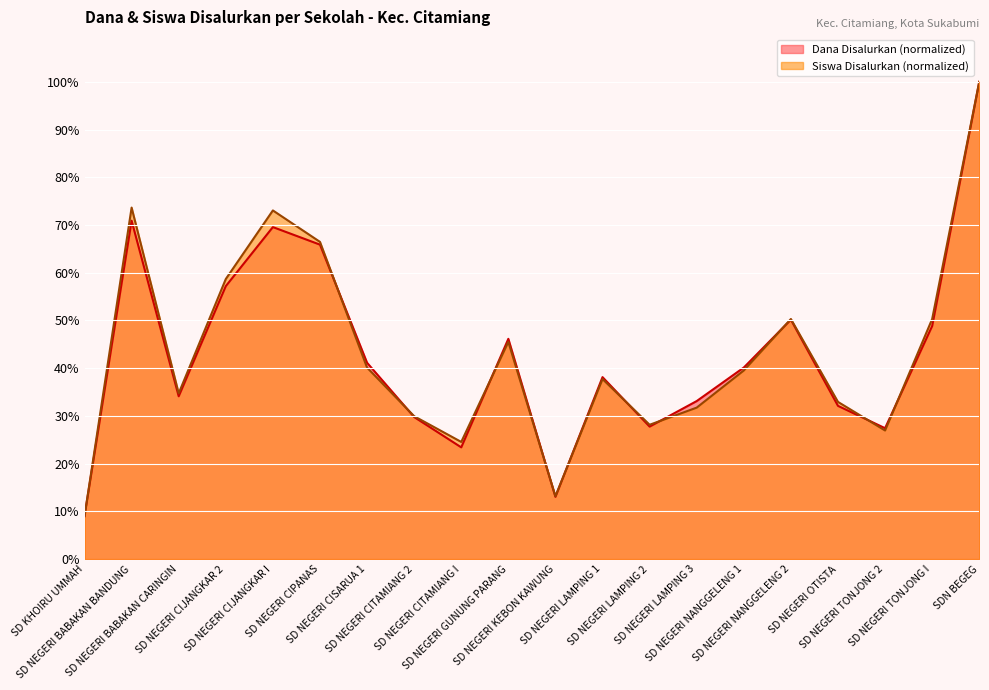

Reading left to right, transcribe all the data shown in this chart.

Dana Disalurkan: 9.0	70.9	34.1	57.2	69.6	65.9	41.1	29.8	23.4	46.2	13.0	38.1	27.8	33.1	40.1	50.2	32.1	27.4	48.8	100.0
Siswa Disalurkan: 9.0	73.7	34.7	58.7	73.1	66.5	40.1	29.9	24.6	45.5	13.2	37.7	28.1	31.7	39.5	50.3	32.9	26.9	50.3	100.0